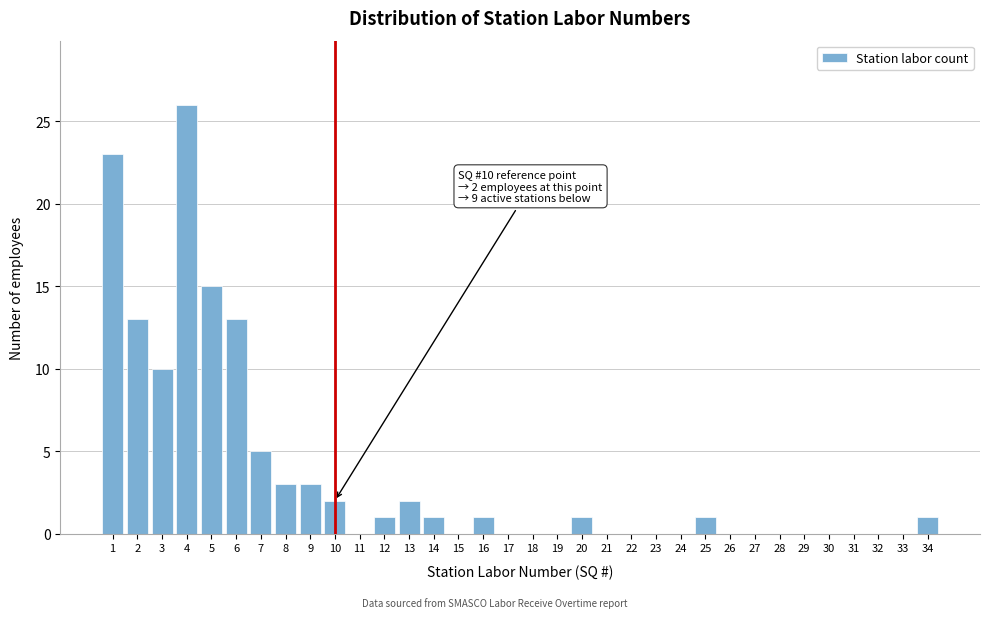

Which category has the highest value across all series?

4